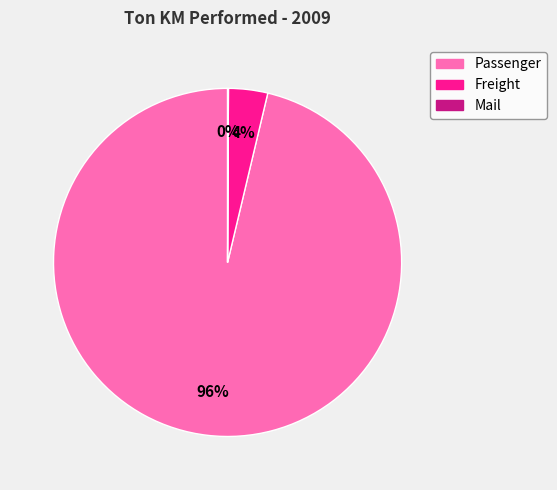

To the nearest percent, what percentage of the pie is Passenger?

96%